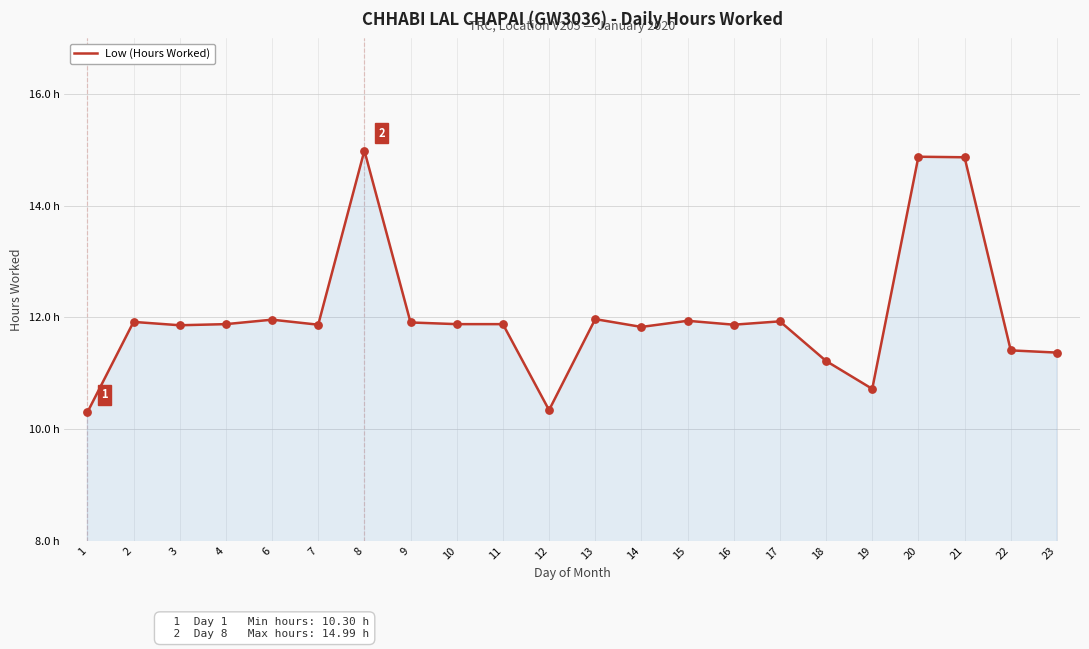

Which has a higher value, 4 or 7?

4